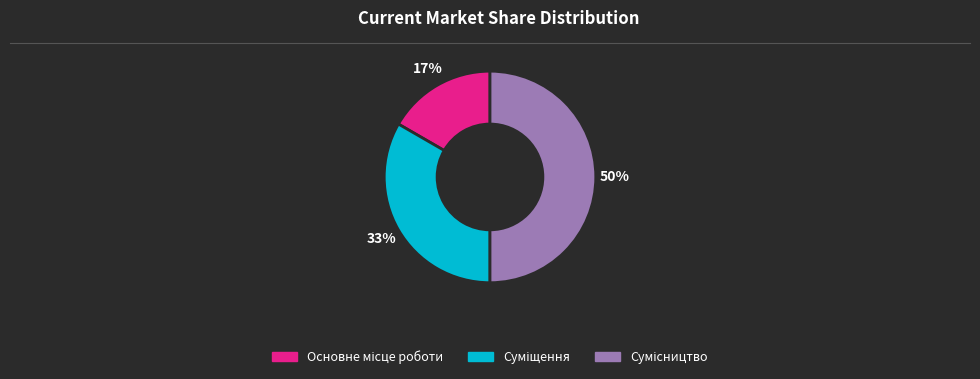

To the nearest percent, what is the difference between the largest and smallest slice percentages?

33%